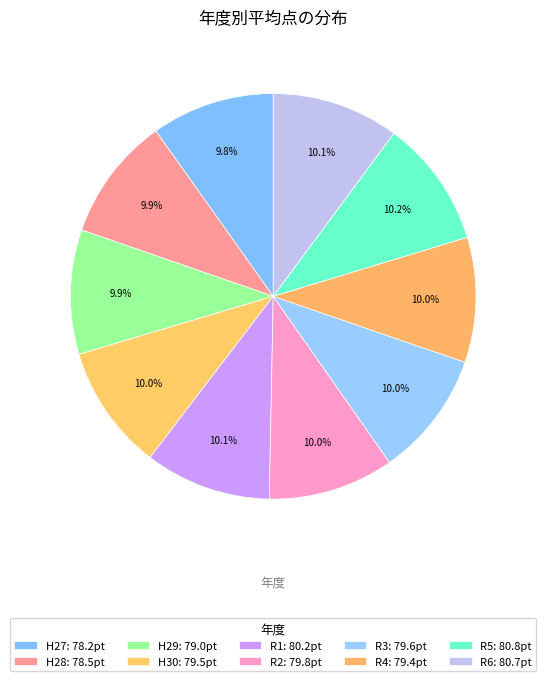

To the nearest percent, what portion does R6 represent?

10%